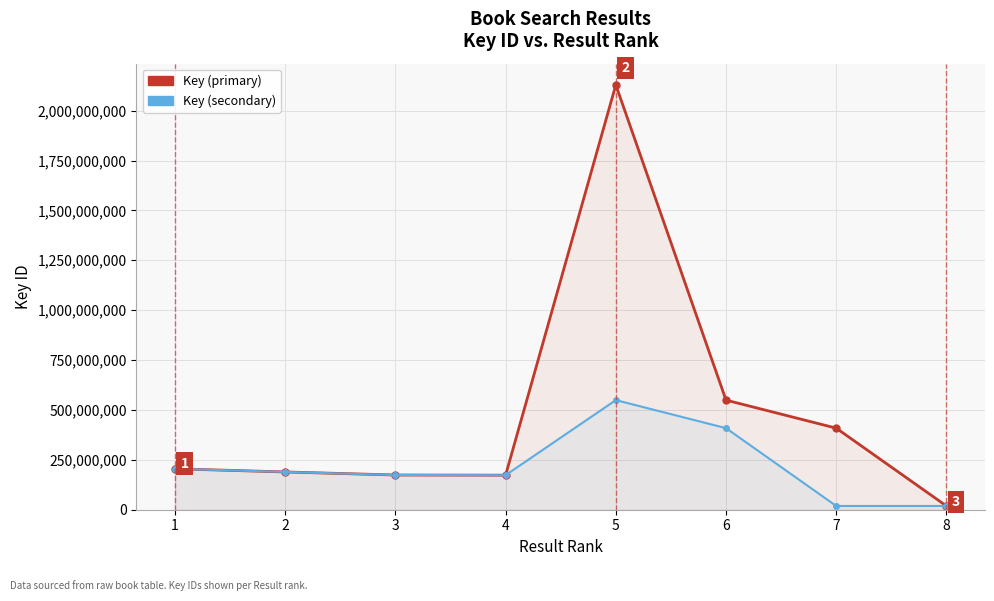

What is the value of the Key (secondary) point at the 4th from the left?

173057730